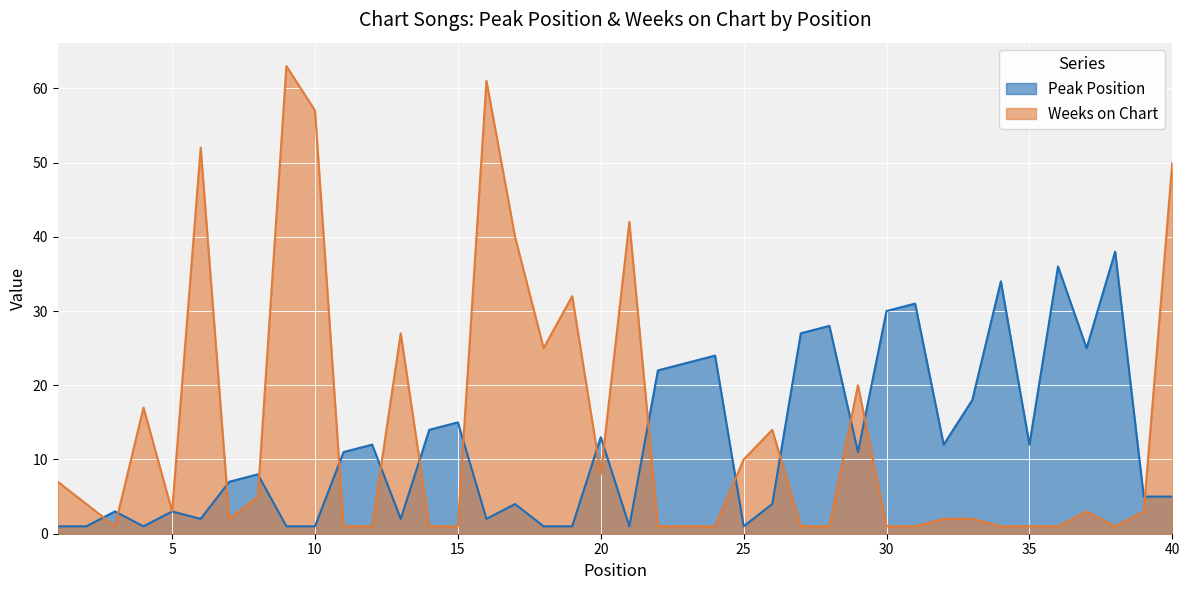

What is the sum of all Weeks on Chart values?

565